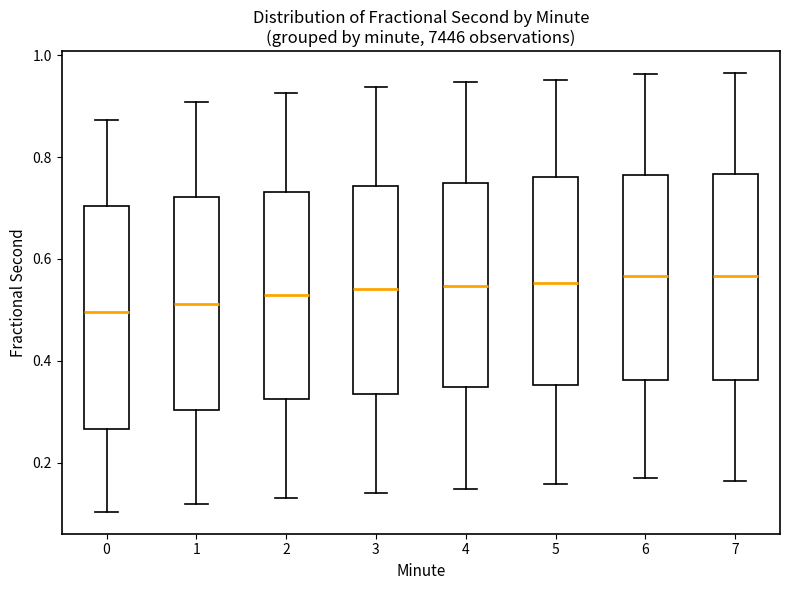

Reading left to right, transcribe this box plot: for each box, give where its median line is, the range the box spans, and where its two whiskers end, as read against the y-axis. The values are not printed on the chart, so give them approximately, as read against the axis.

0: median 0.50, box 0.26 to 0.70, whiskers 0.10 to 0.88
1: median 0.52, box 0.30 to 0.72, whiskers 0.12 to 0.90
2: median 0.52, box 0.32 to 0.74, whiskers 0.14 to 0.92
3: median 0.54, box 0.34 to 0.74, whiskers 0.14 to 0.94
4: median 0.54, box 0.34 to 0.74, whiskers 0.14 to 0.94
5: median 0.56, box 0.36 to 0.76, whiskers 0.16 to 0.96
6: median 0.56, box 0.36 to 0.76, whiskers 0.18 to 0.96
7: median 0.56, box 0.36 to 0.76, whiskers 0.16 to 0.96